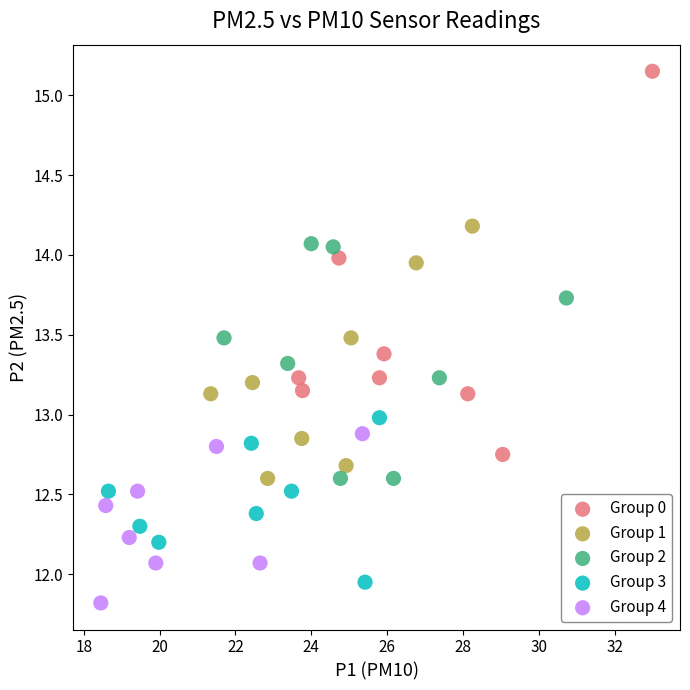

Which series has the largest Y range (max minus min)?

Group 0